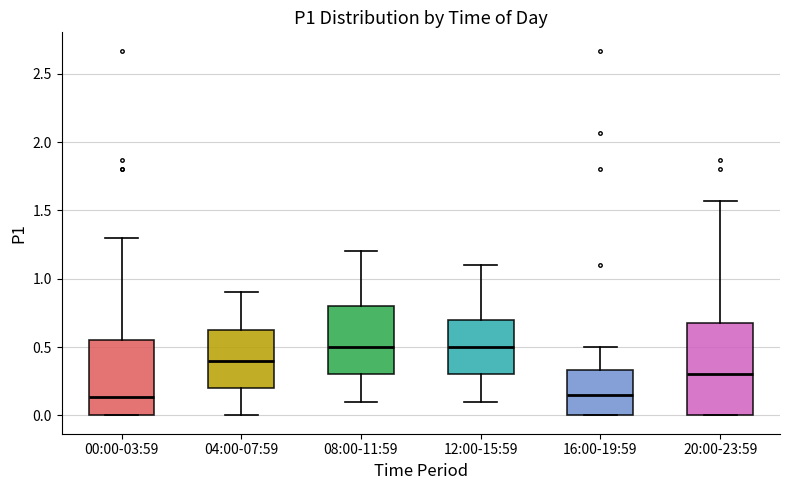

Comparing the boxes themselves (not the whiskers), which one is the tallest?

20:00-23:59